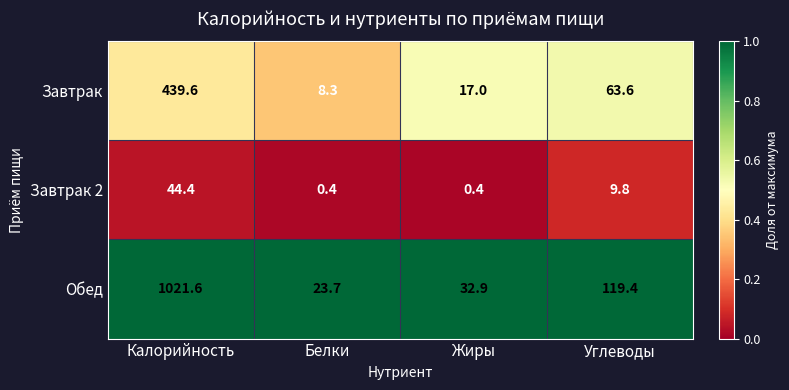

Where does the Завтрак series first go above 63?

Калорийность